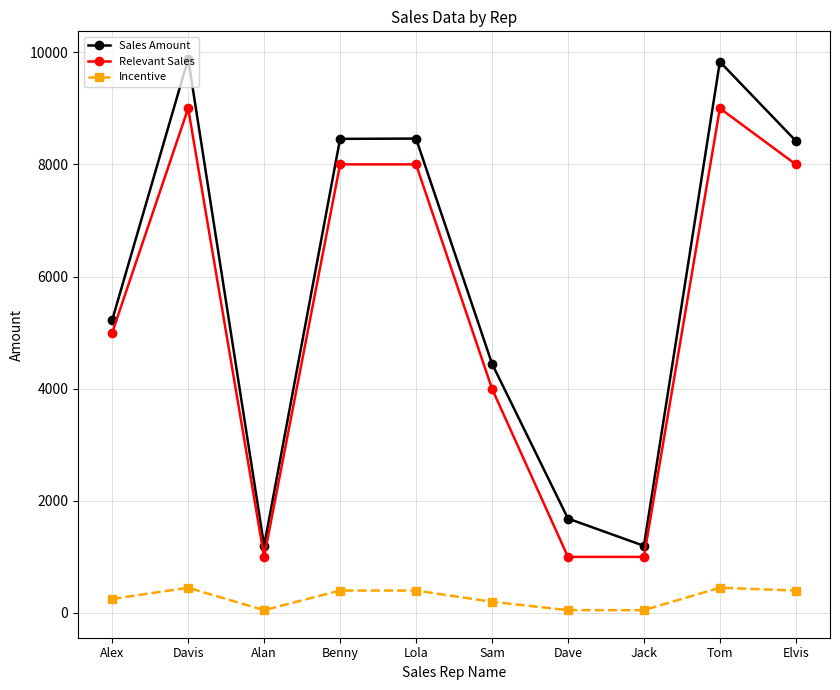

What is the lowest value of the Relevant Sales series?

1000